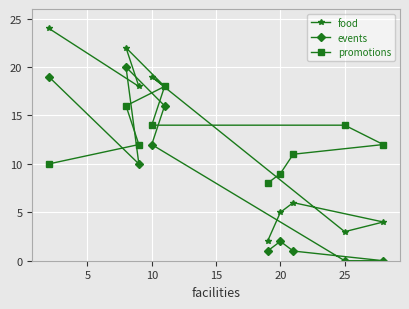

What is the difference between the maximum and minimum values in the promotions series?

10